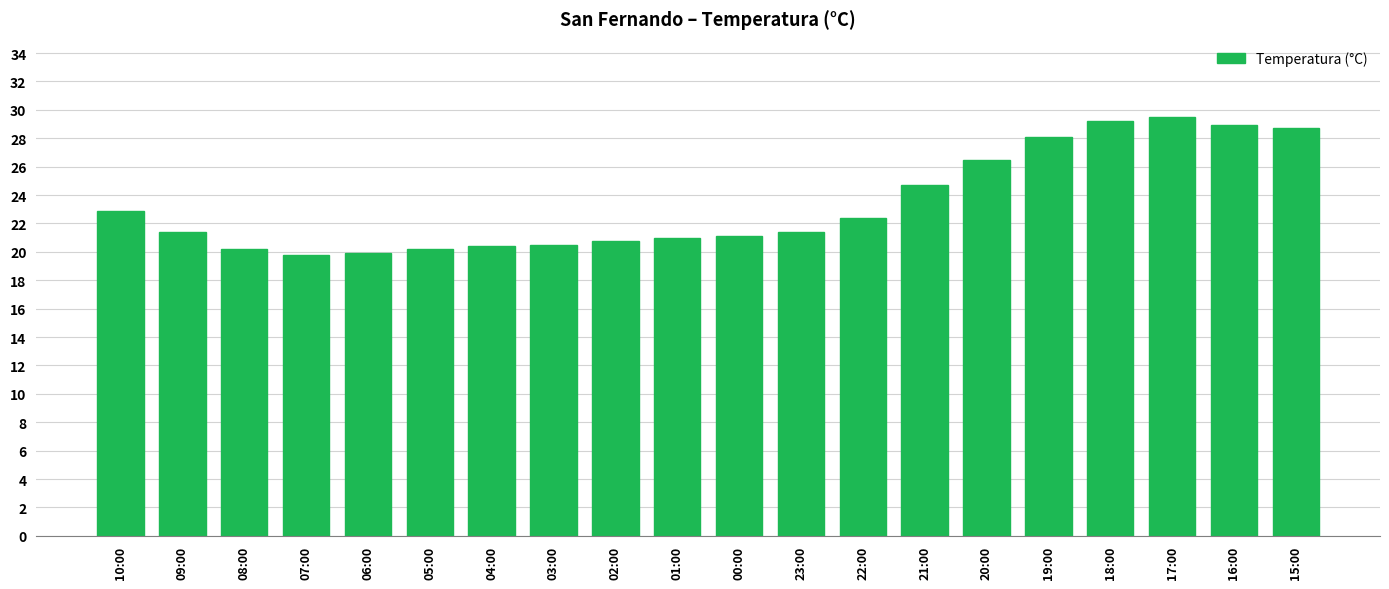

How many bars are there in total?

20